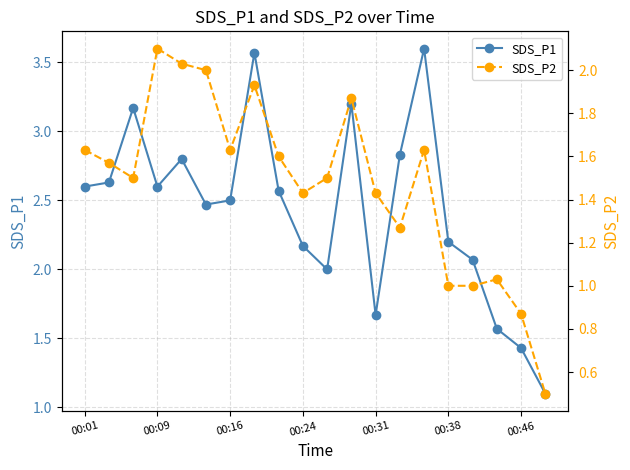

What is the lowest value of the SDS_P1 series?

1.1